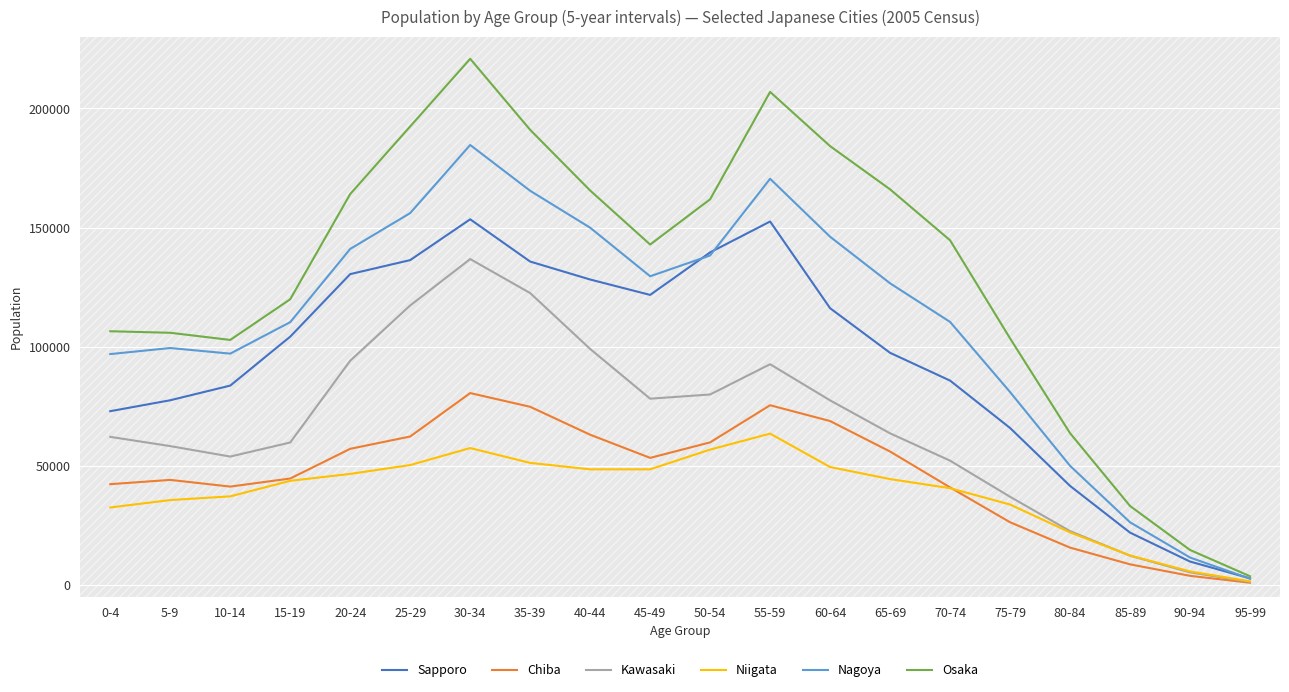

Which category has the highest value in the Chiba series?

30-34